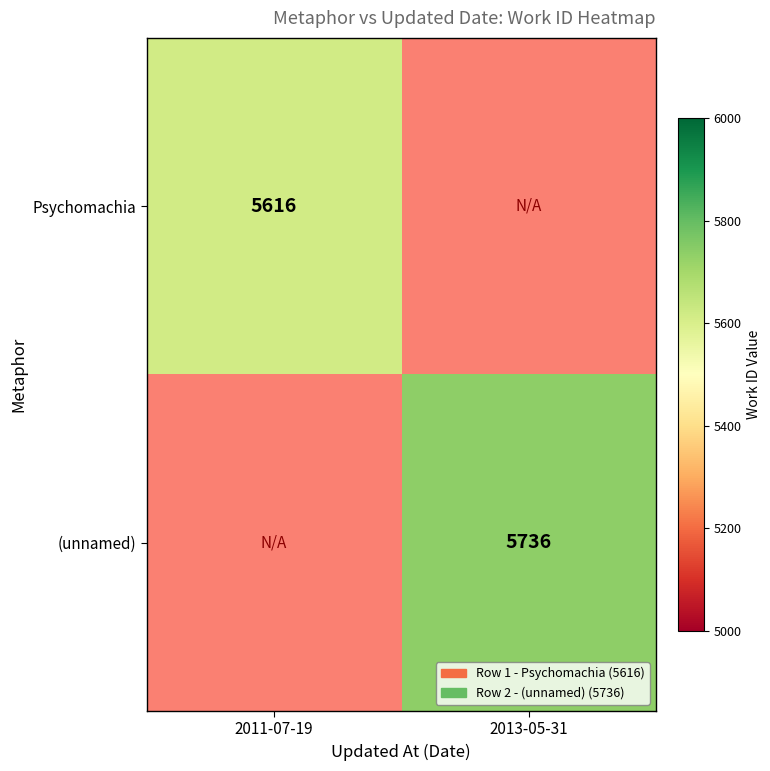

True or false: Psychomachia has a value of 5616 at 2011-07-19.

True